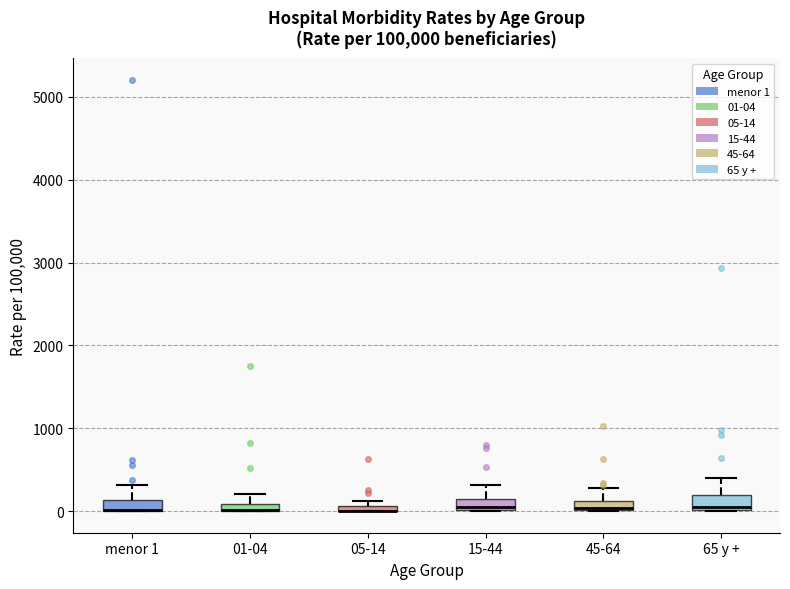

Where is the upper edge of the box for menor 1 on the y-axis? The values are not printed on the chart, so give them approximately, as read against the axis.

100